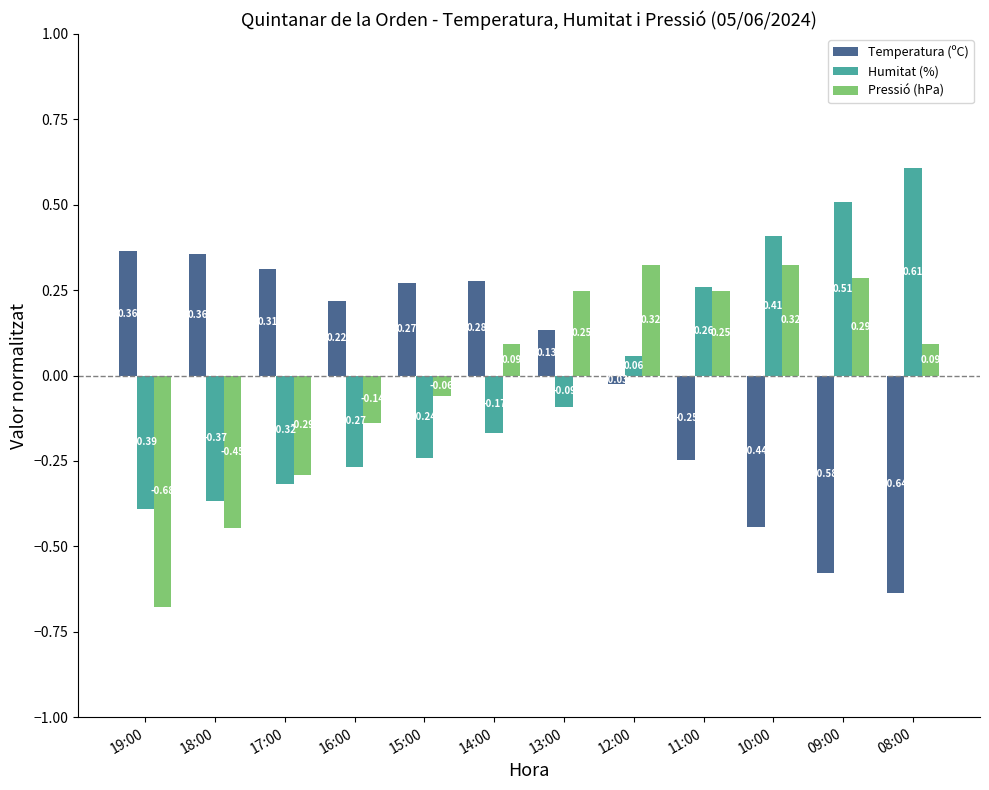

Is the value of Temperatura (ºC) at 10:00 greater than the value of Pressió (hPa) at 12:00?

No